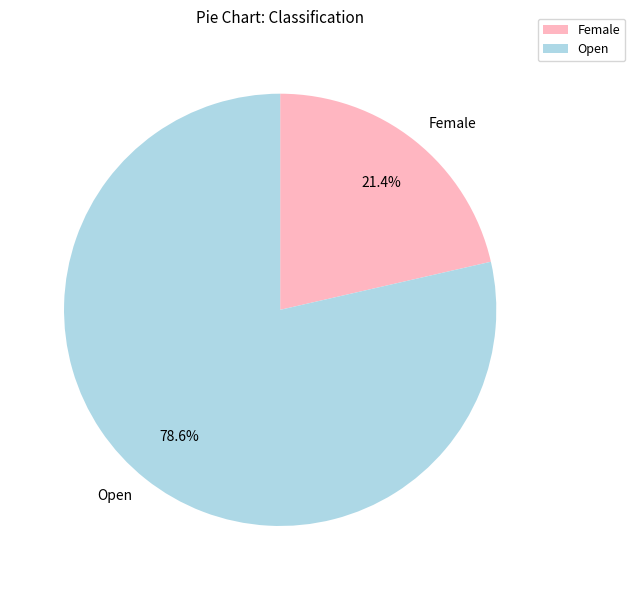

How many slices are in this pie chart?

2